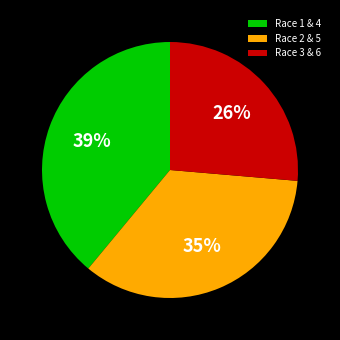

True or false: Race 2 & 5 accounts for 44% of the total.

False